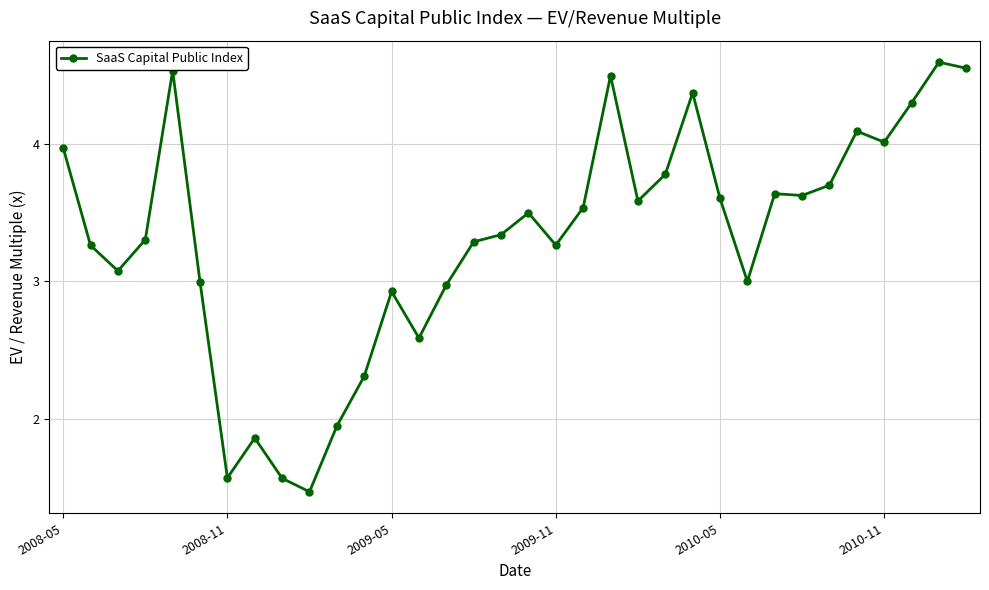

What is the value of the 32nd point from the left?

4.3